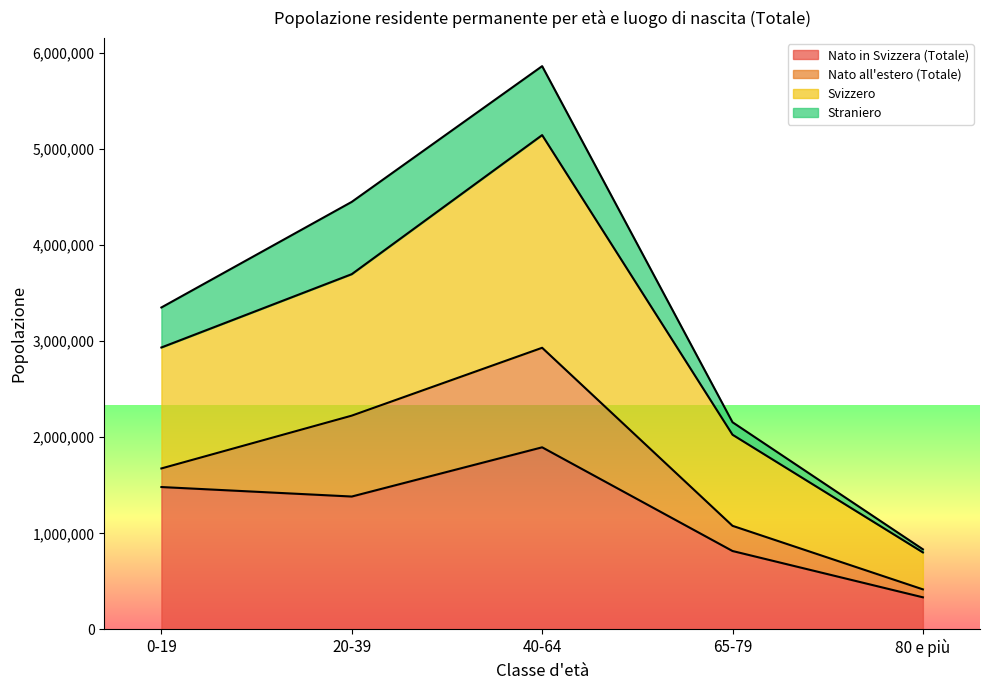

What is the total value across all series at 20-39?

4450258